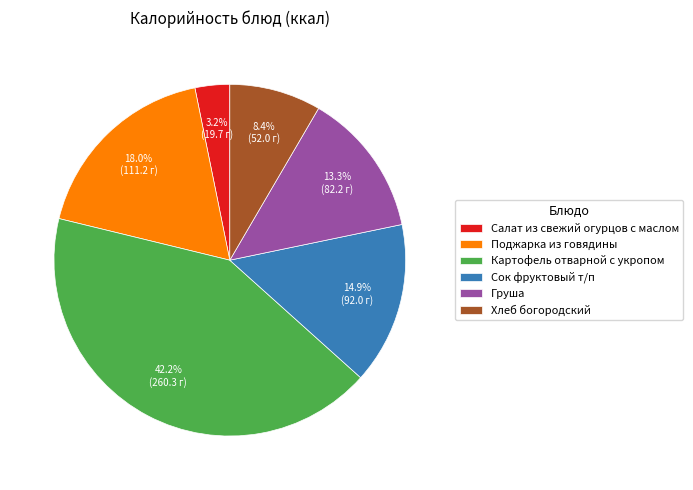

To the nearest percent, what is the average slice percentage?

17%